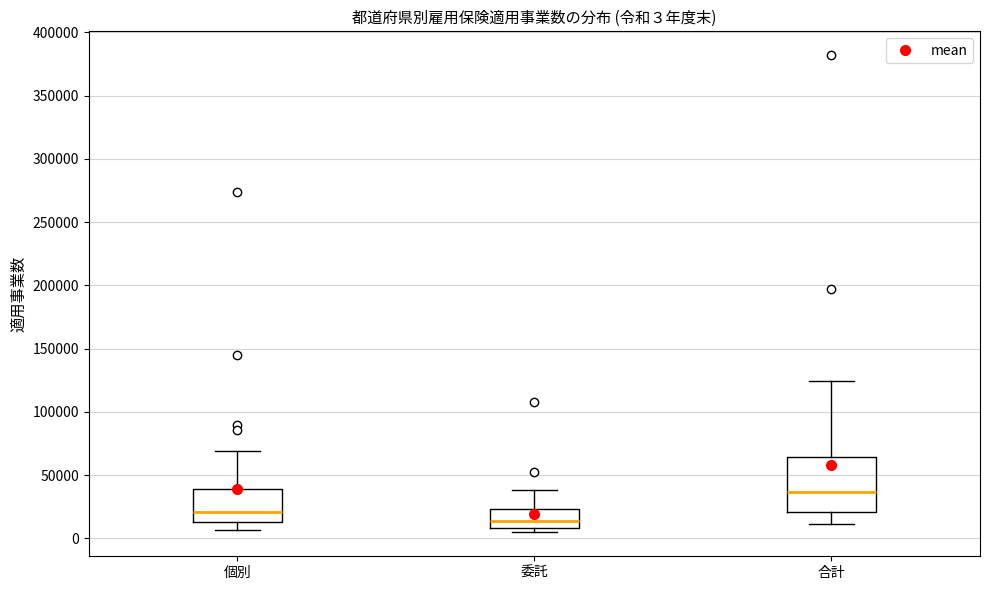

Which box's median line is the lowest?

委託